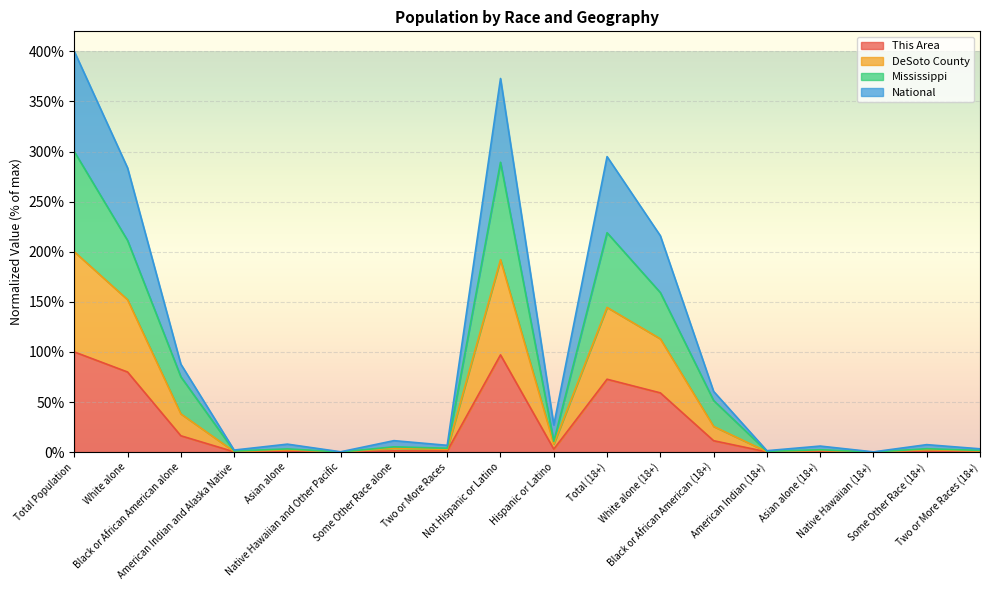

What is the sum of the National values at Asian alone (18+) and American Indian and Alaska Native?

2.2